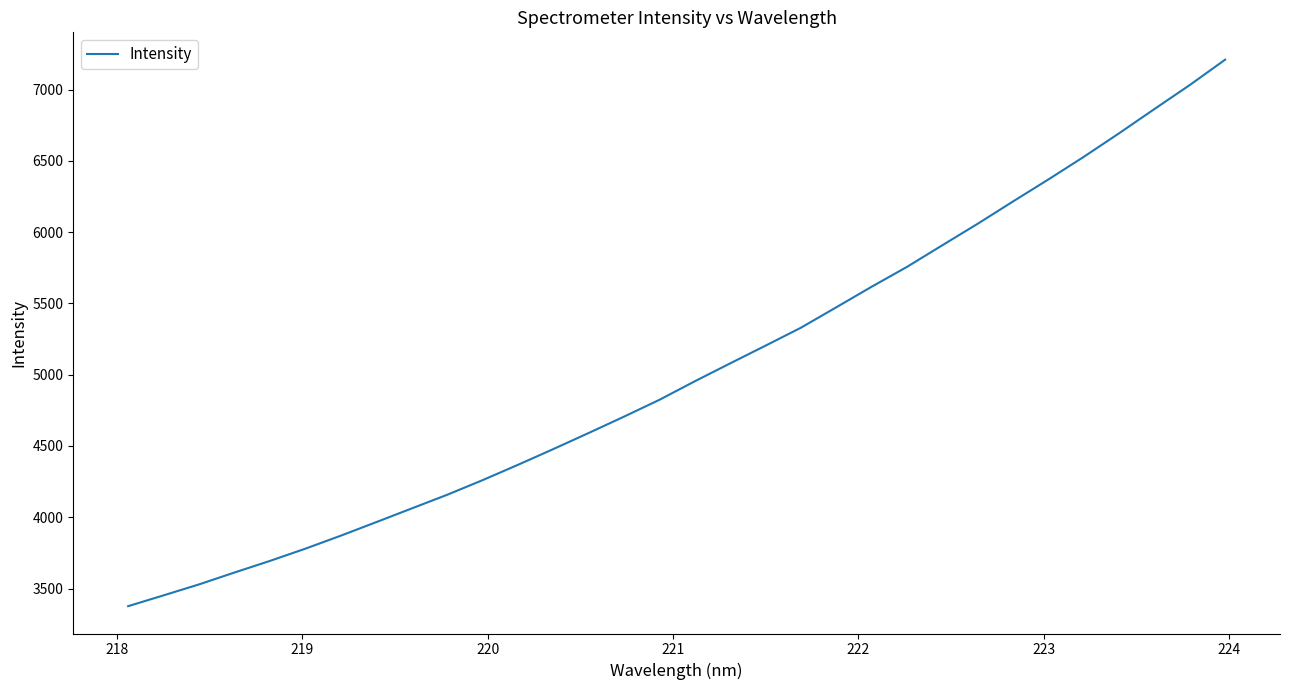

True or false: the data has more than 2 interior local peaks.

False